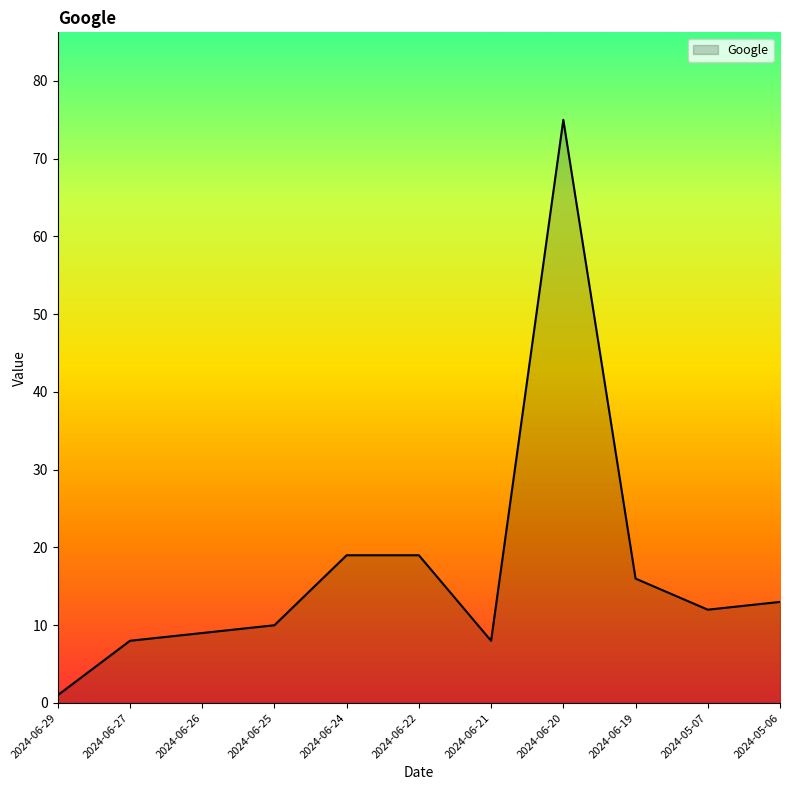

Is it true that the value at 2024-06-27 is 8?

True